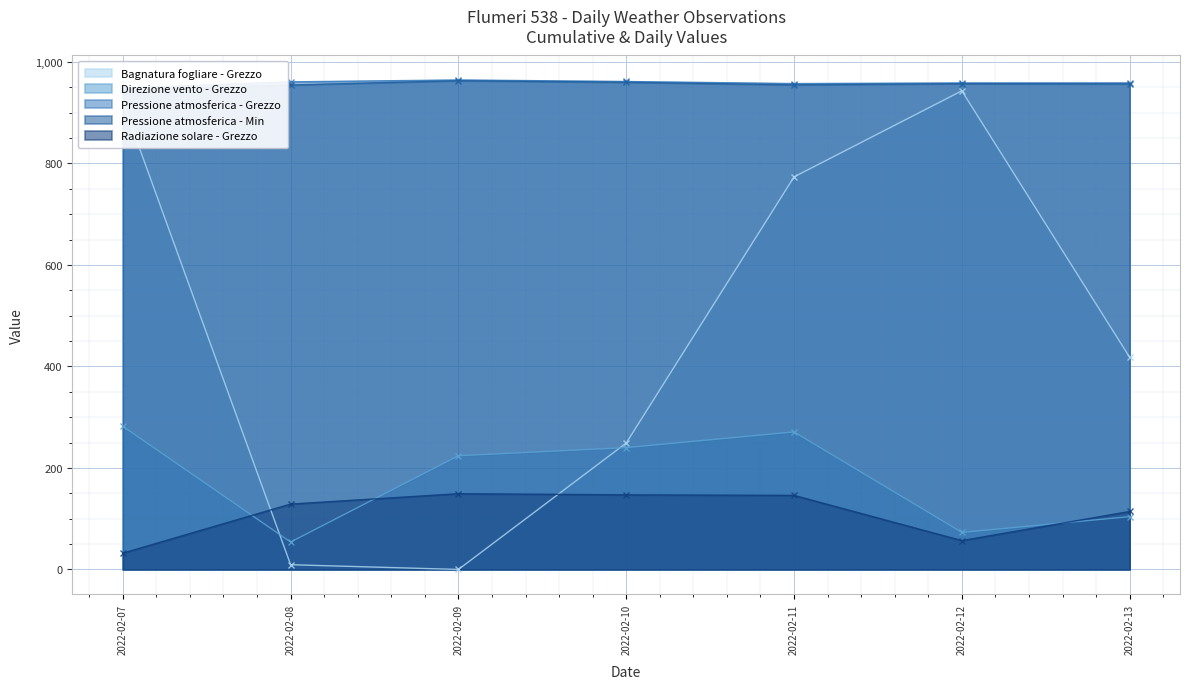

Rank the series at 2022-02-12 from highest to lowest value.

Pressione atmosferica - Grezzo, Pressione atmosferica - Min, Bagnatura fogliare - Grezzo, Direzione vento - Grezzo, Radiazione solare - Grezzo